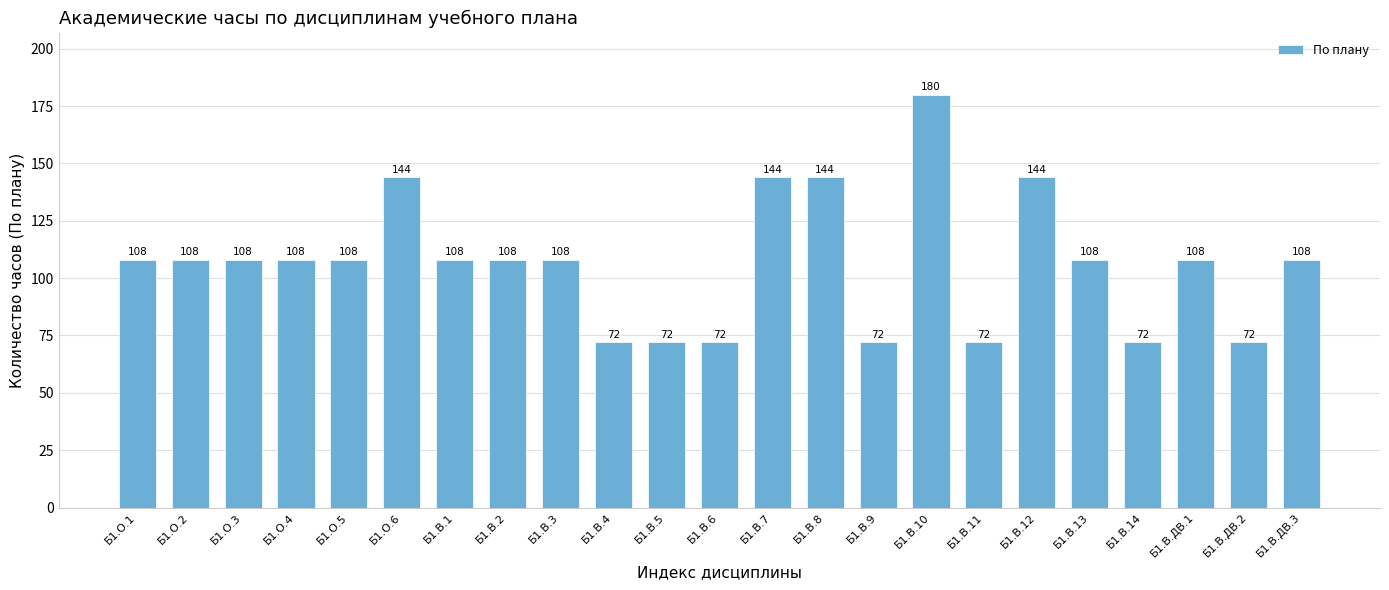

How many bars are there in total?

23